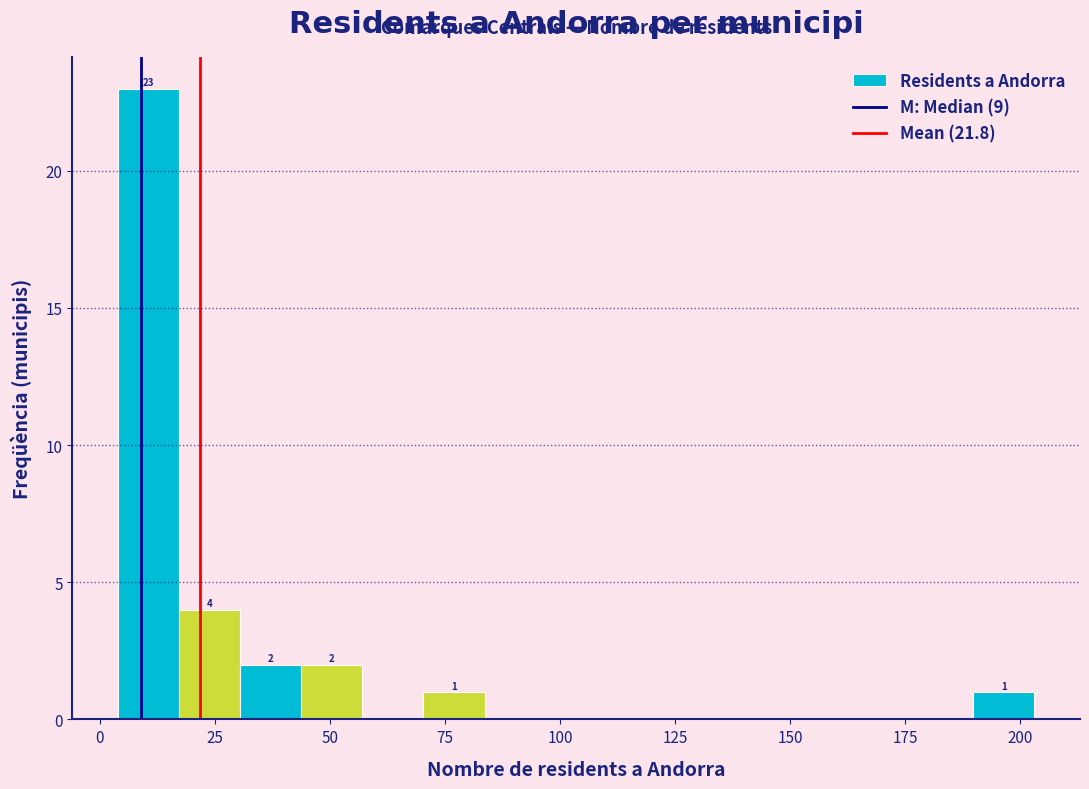

Around what value on the x-axis is the tallest bar? Give the approximate position of its centre, as read against the axis.

10